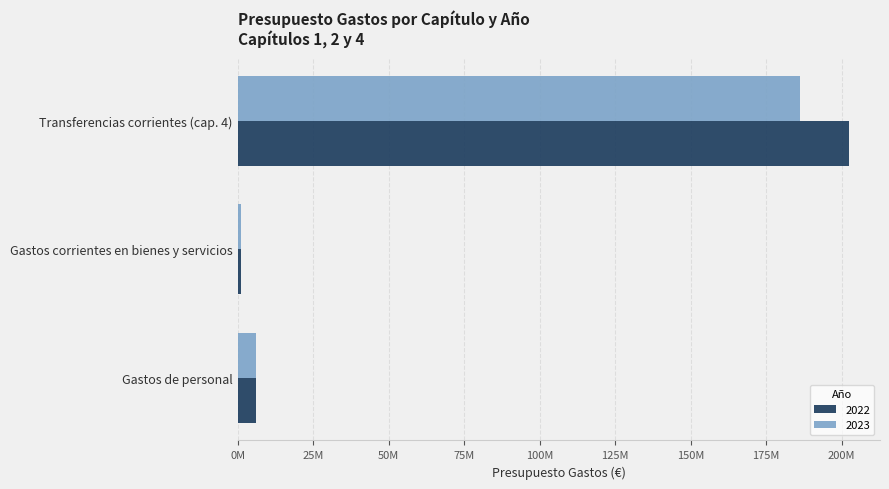

What is the label of the 2nd bar from the left?

Gastos corrientes en bienes y servicios